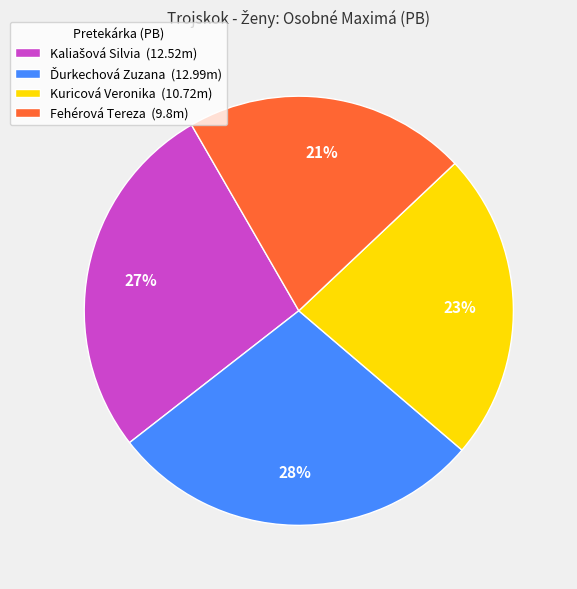

Is it true that Fehérová Tereza is 21% of the pie?

True